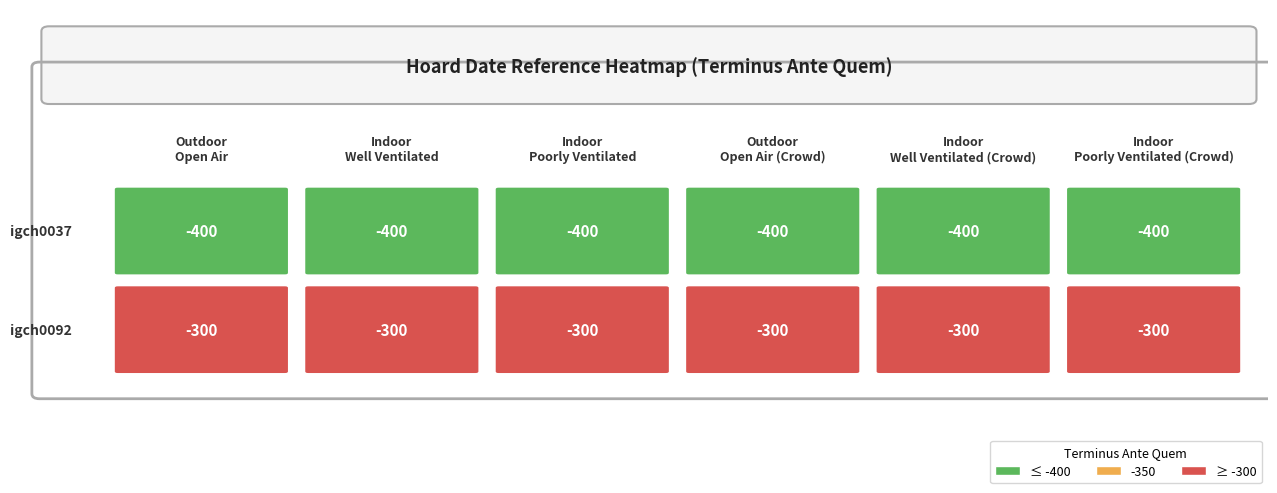

Reading right to left, list all the values displayed in this chart.

IGCH 37: -400	-400	-400	-400	-400	-400
IGCH 92: -300	-300	-300	-300	-300	-300